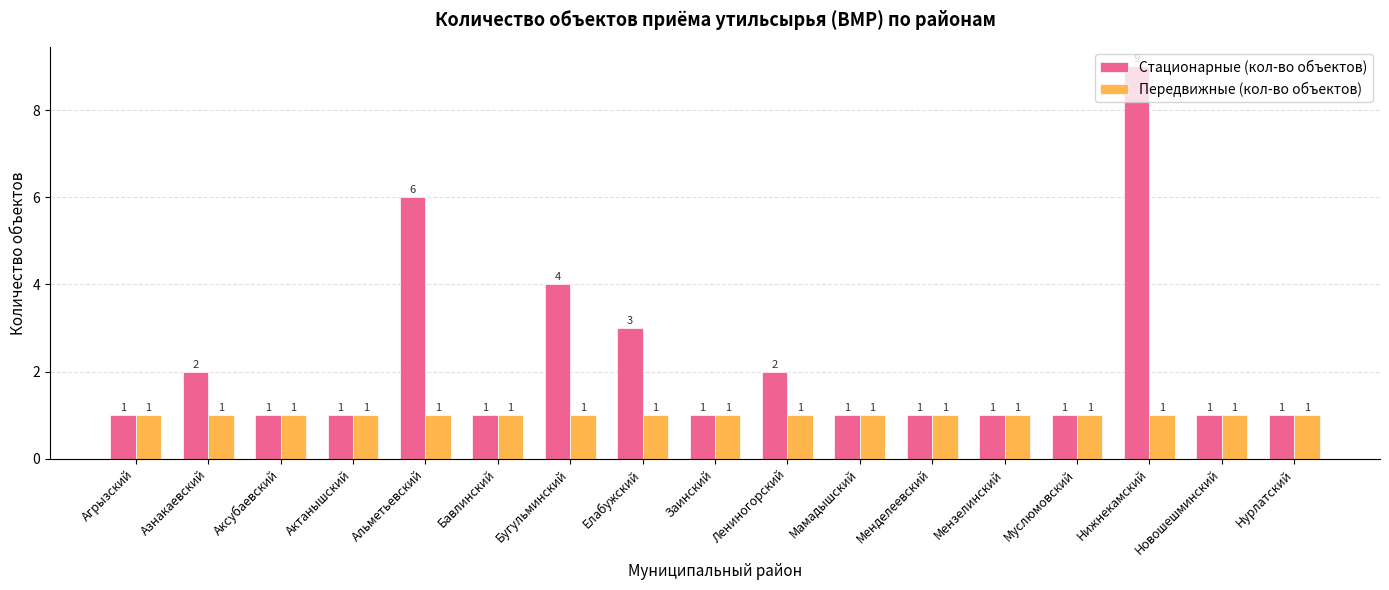

What is the smallest value displayed?

1